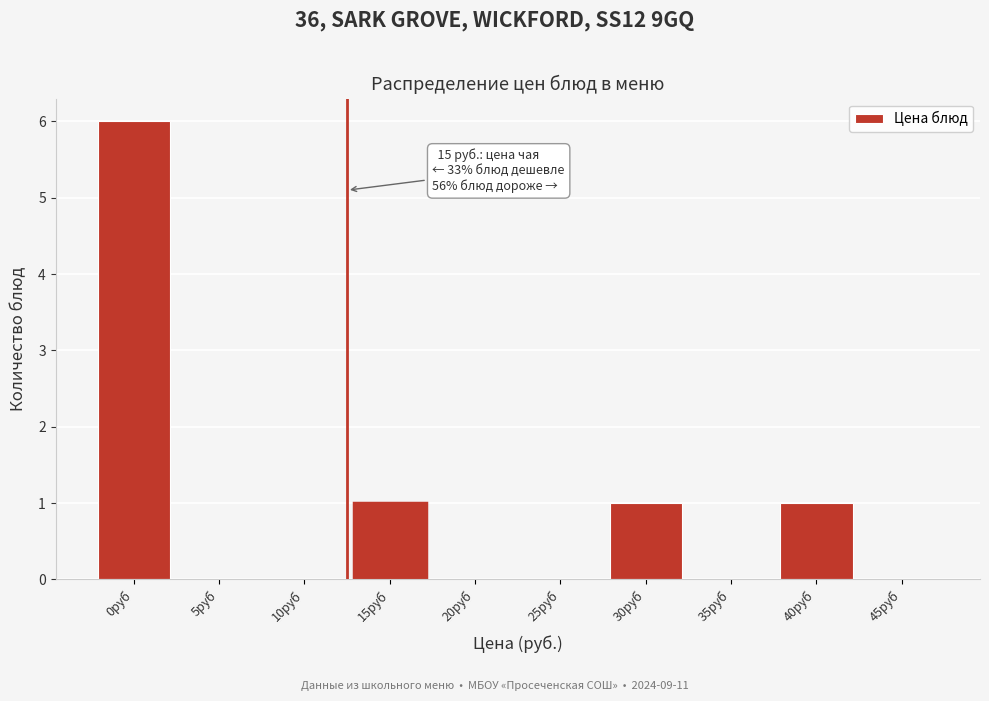

Reading left to right, what are all the values shown in this chart?

0руб=6	5руб=0	10руб=0	15руб=1	20руб=0	25руб=0	30руб=1	35руб=0	40руб=1	45руб=0